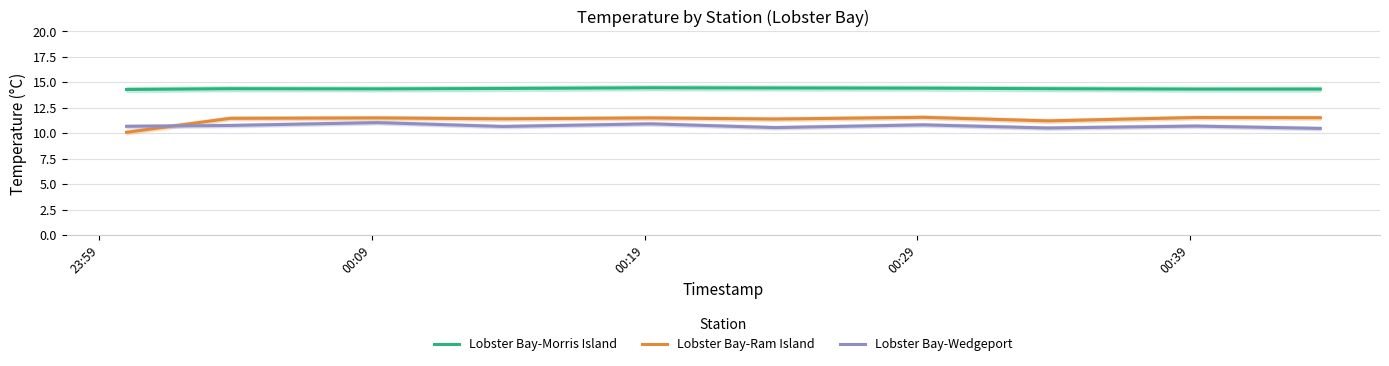

What is the lowest value of the Lobster Bay-Wedgeport series?

10.5